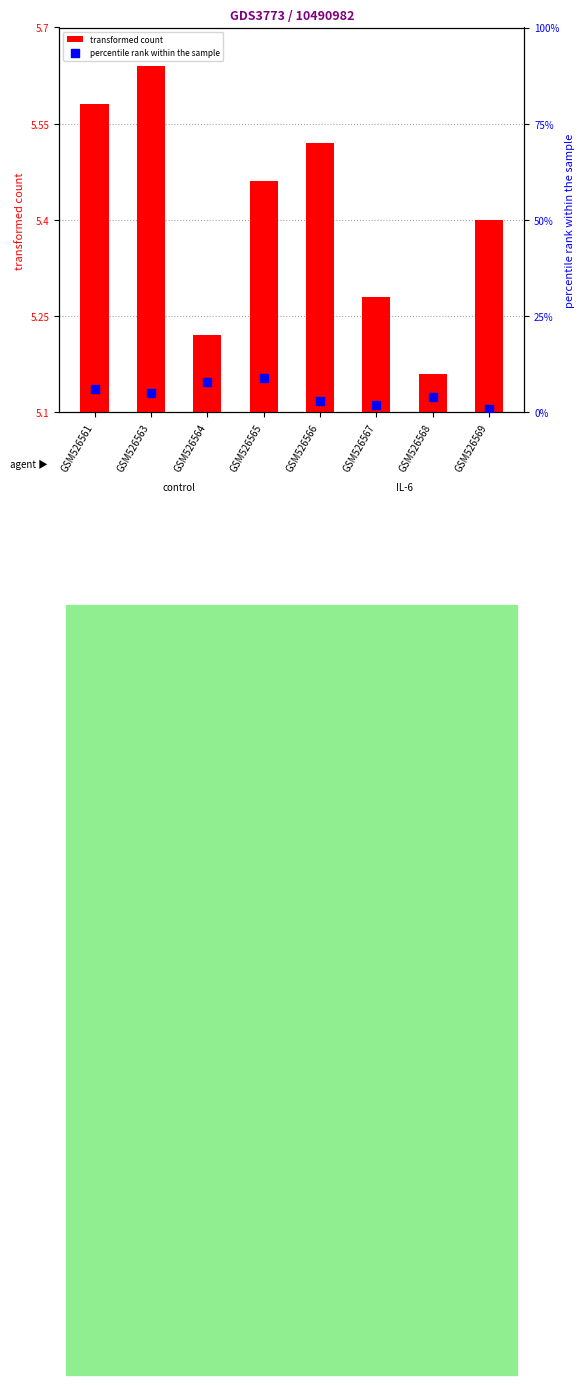

At how many categories does at least one series exceed 3?

7